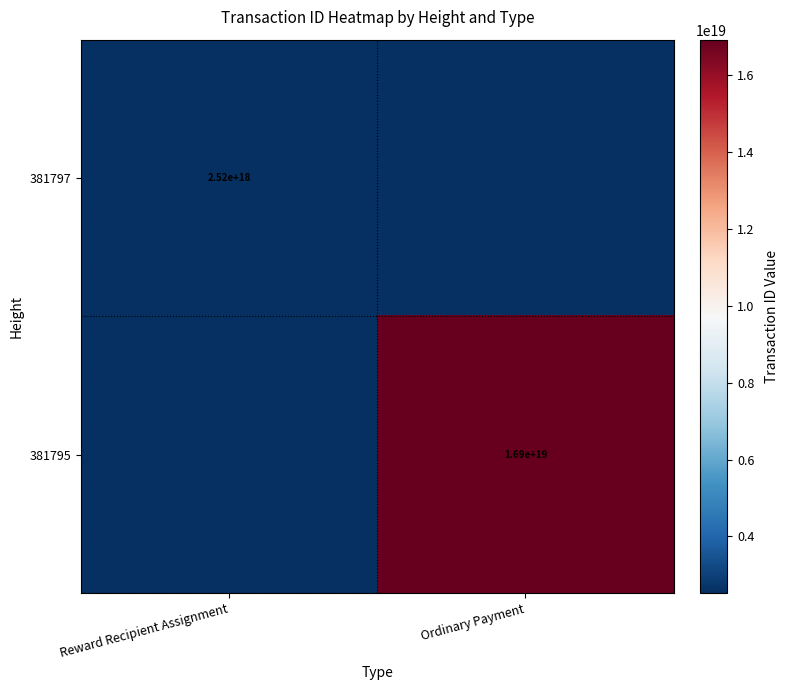

True or false: 381795 has a value of 5290673278347642880 at Ordinary Payment.

False